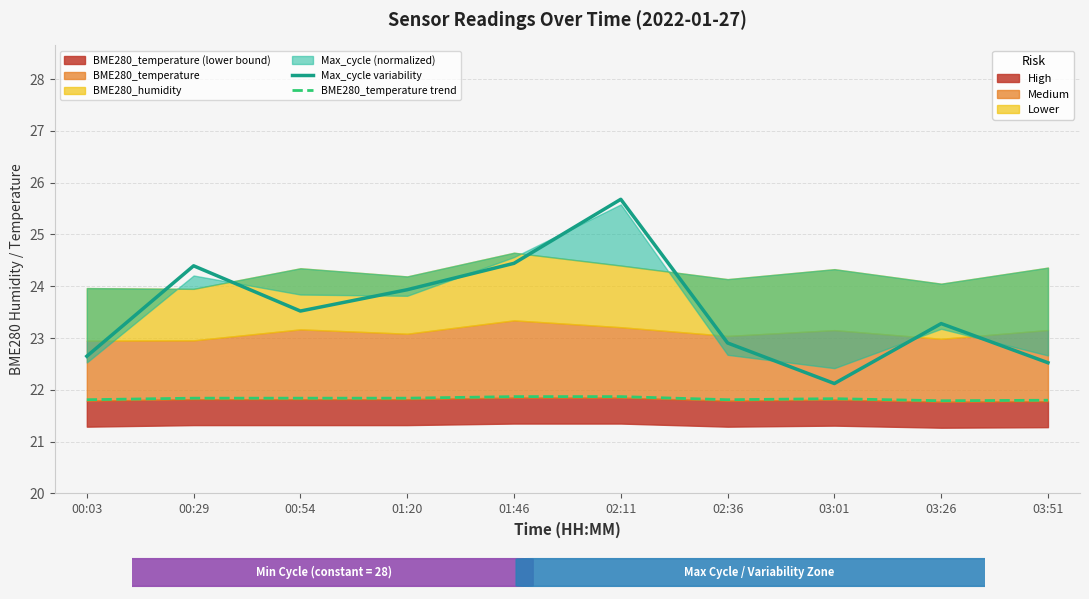

Does the chart have visible grid lines?

Yes